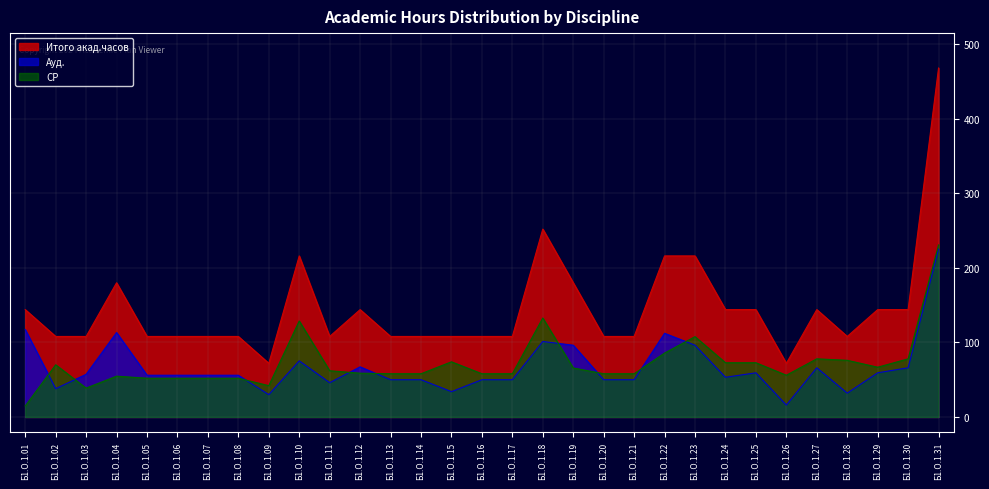

What is the sum of all СР values?

2222.8